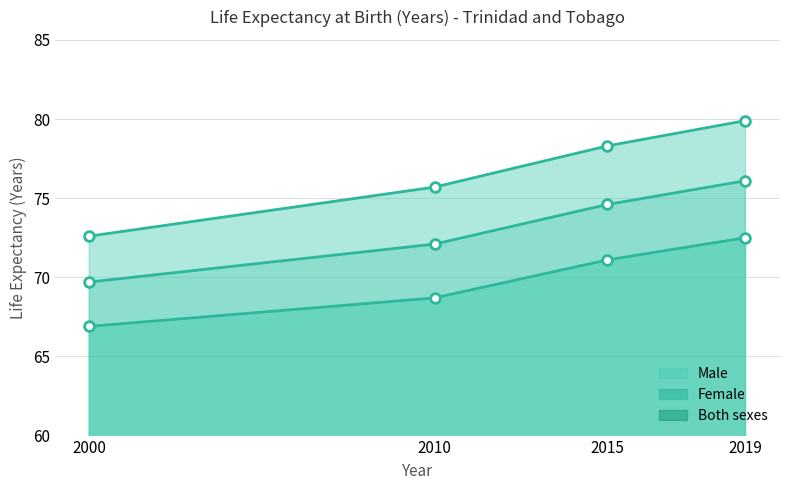

Does the chart display data point markers on the line(s)?

Yes